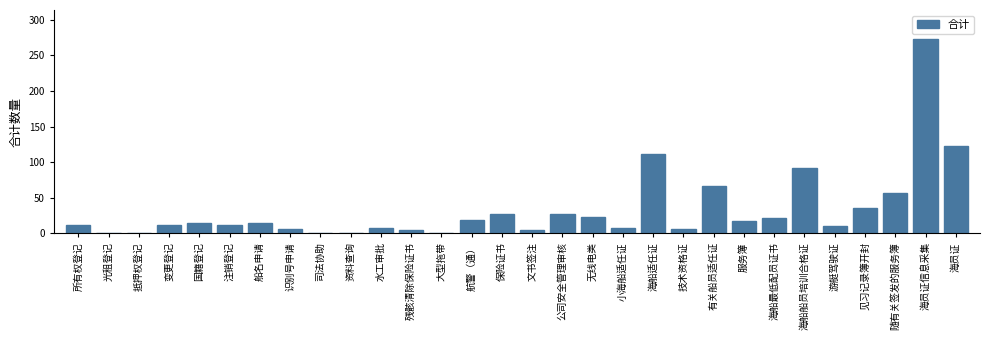

What is the sum of all values?

1001